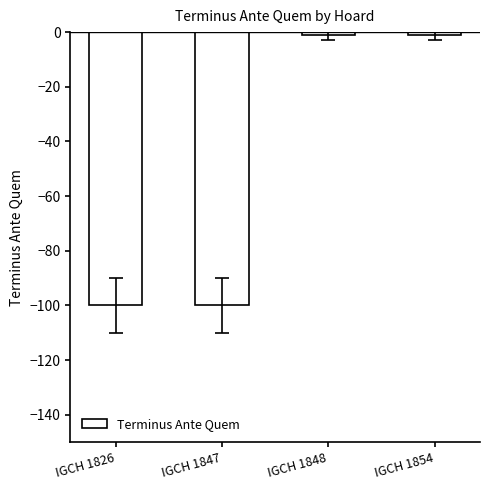

The chart shows a value of -100 at IGCH 1826. True or false?

True